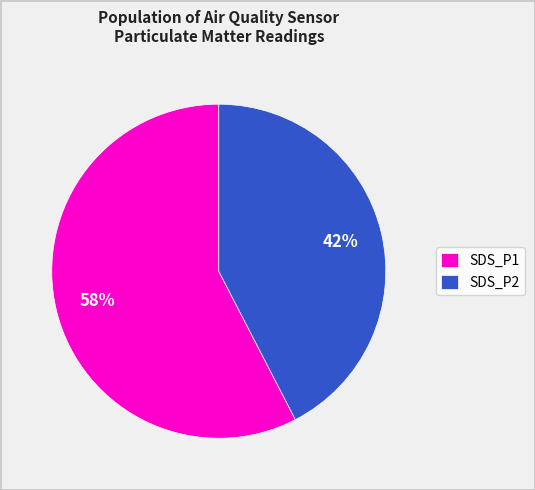

Is the sum of SDS_P1 and SDS_P2 greater than half?

Yes